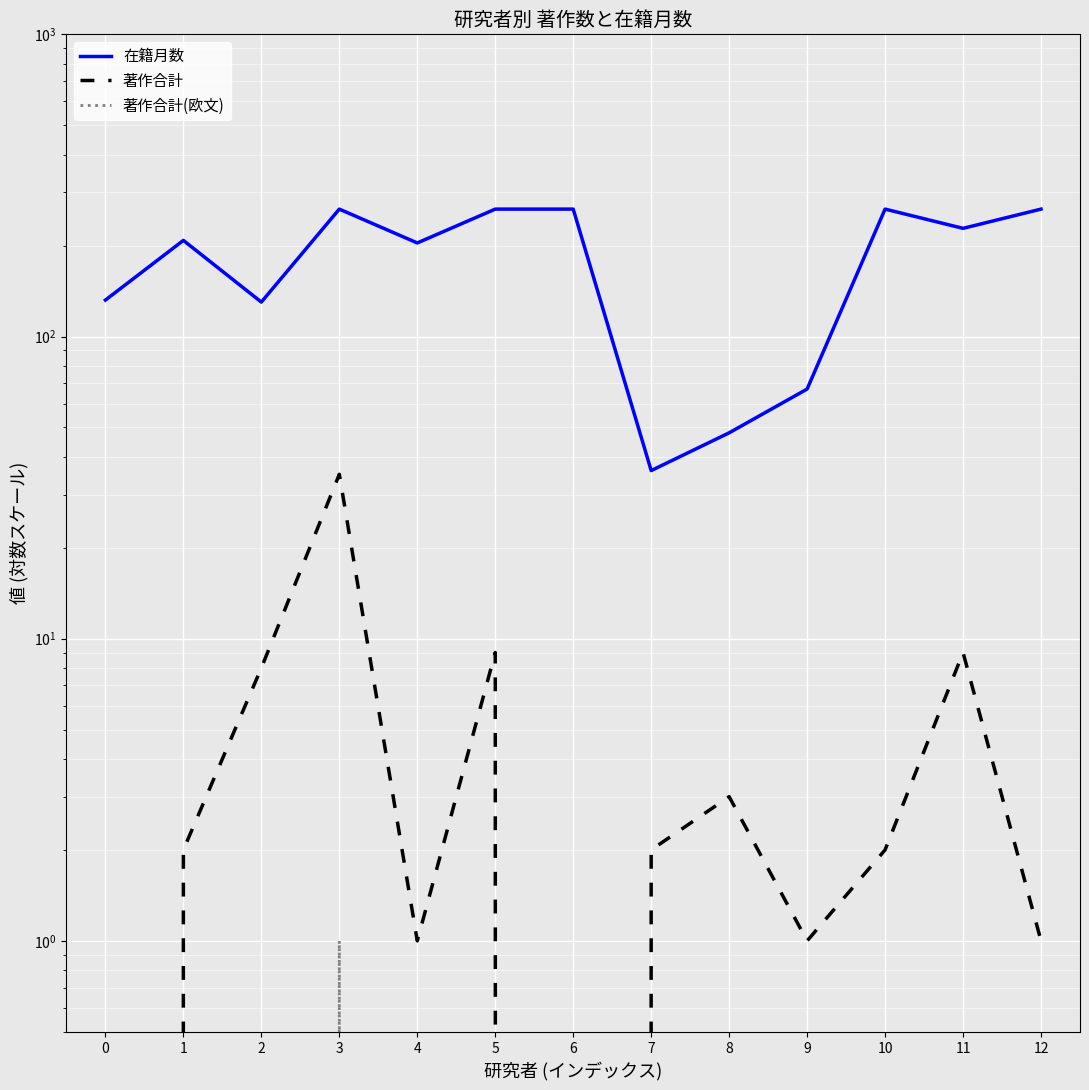

How many interior local peaks does the 著作合計 series have?

4